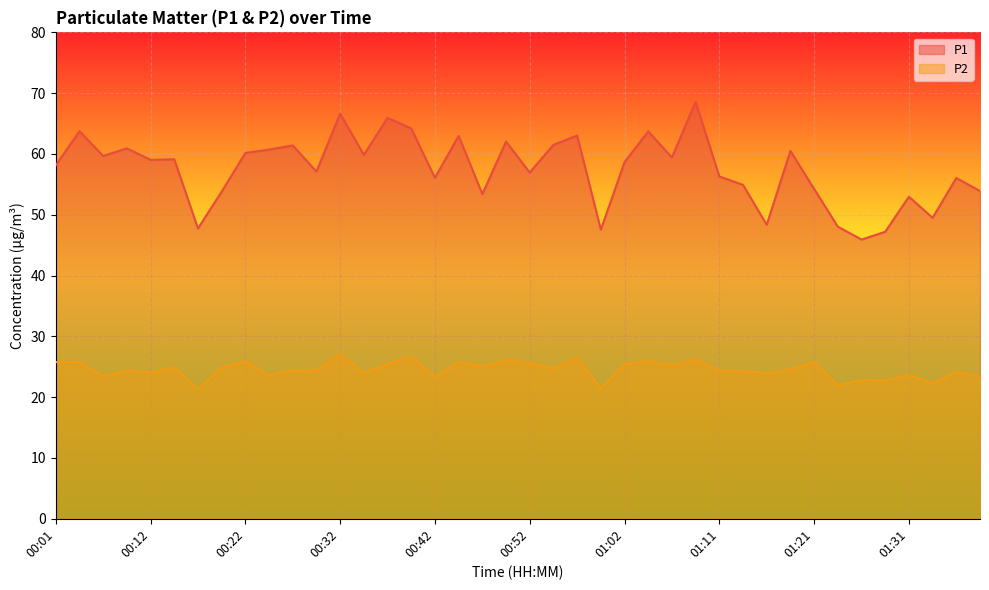

Which label corresponds to the largest value in the chart?

01:09